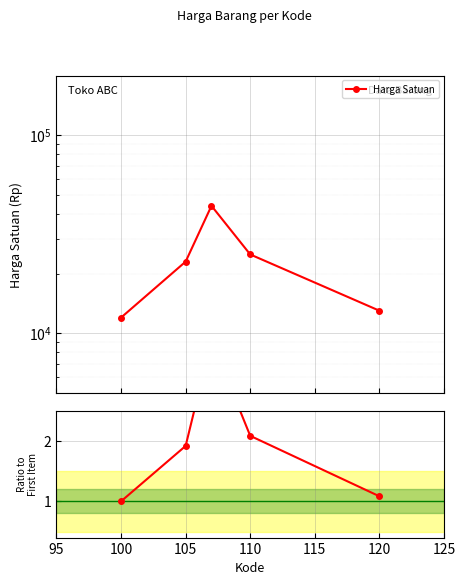

What is the value of the 2nd point from the left?

1.9